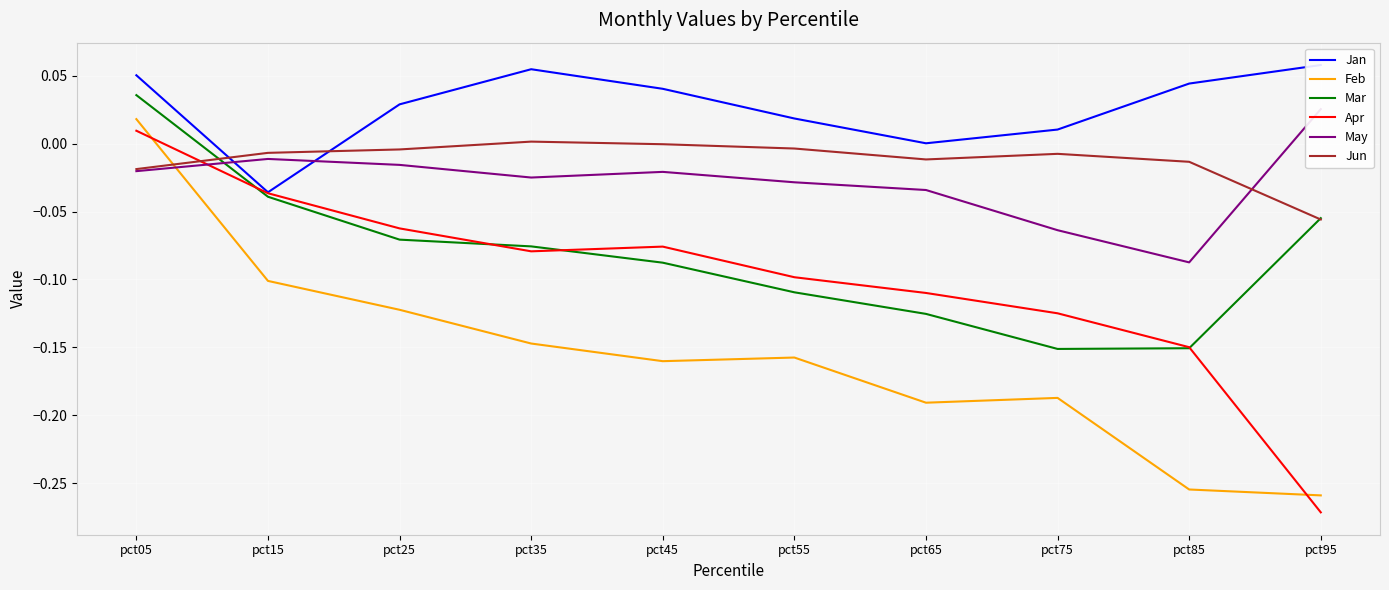

How many data points in Jun are less than 0?

9